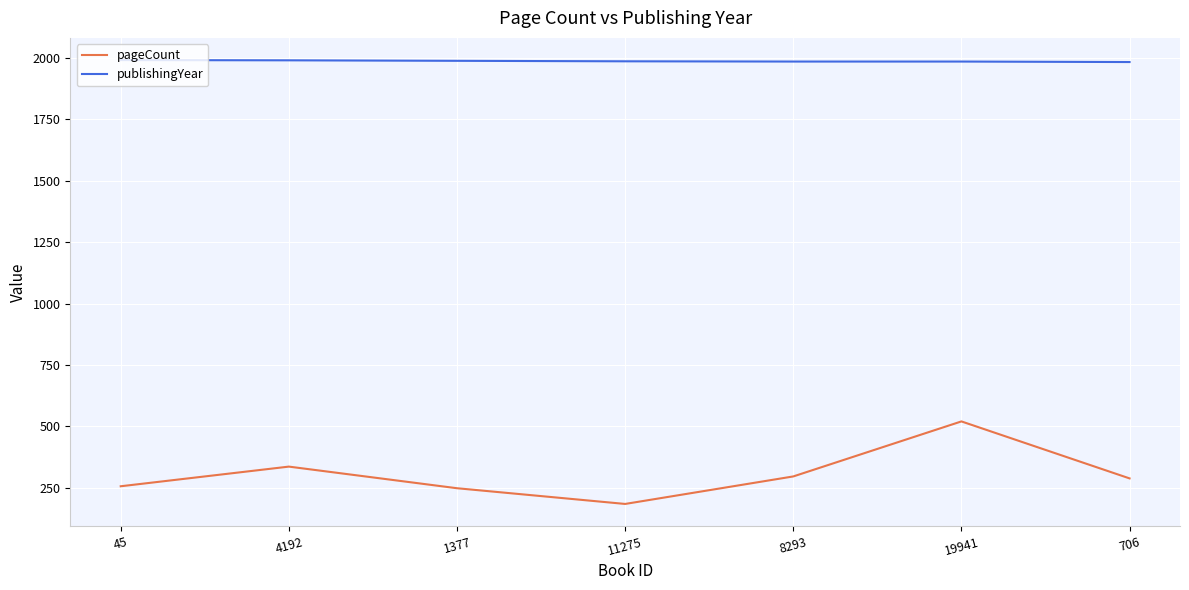

Does the chart have visible grid lines?

Yes